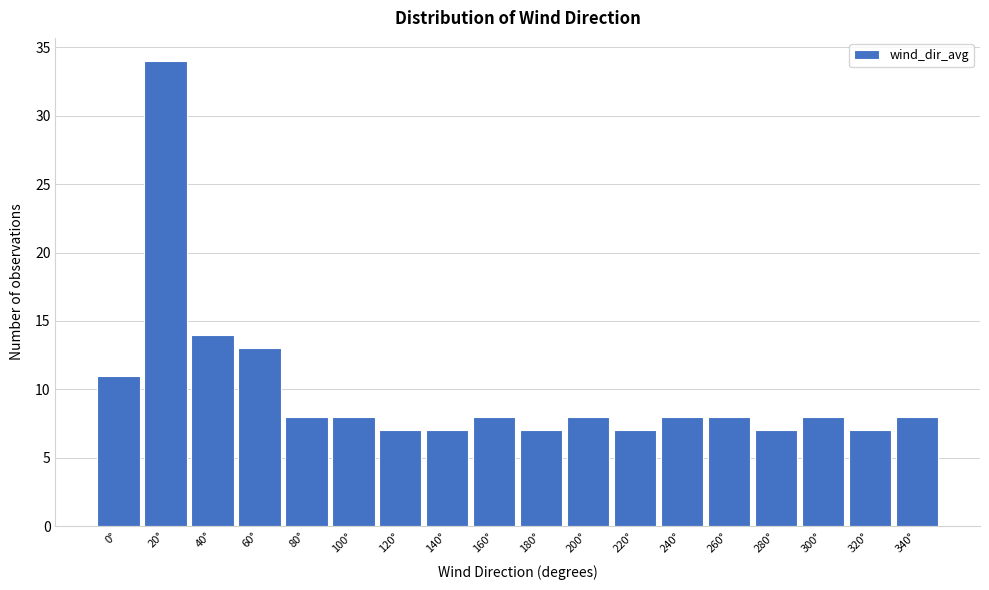

Reading right to left, what are all the values shown in this chart?

8	7	8	7	8	8	7	8	7	8	7	7	8	8	13	14	34	11